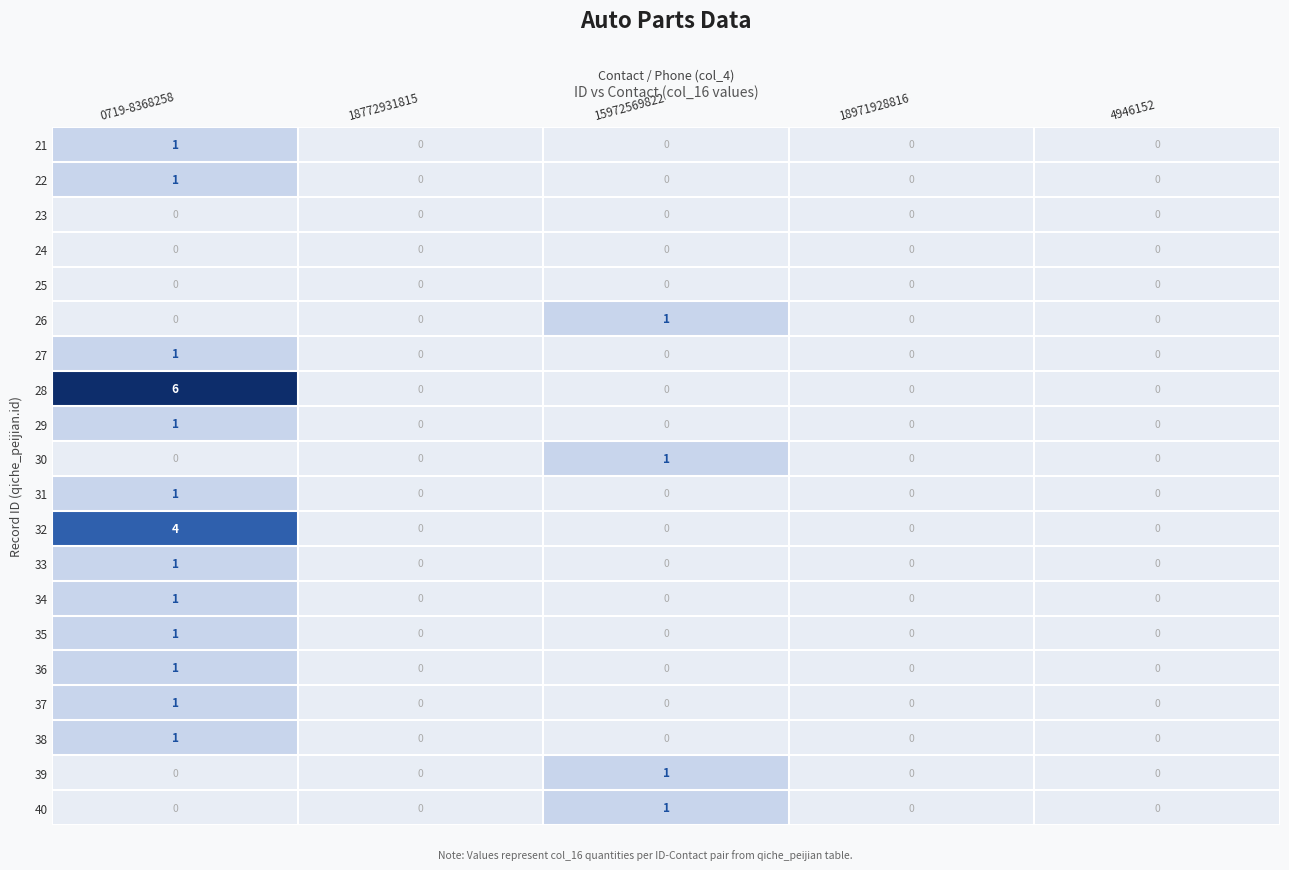

At which category does the chart reach its peak across all series?

0719-8368258